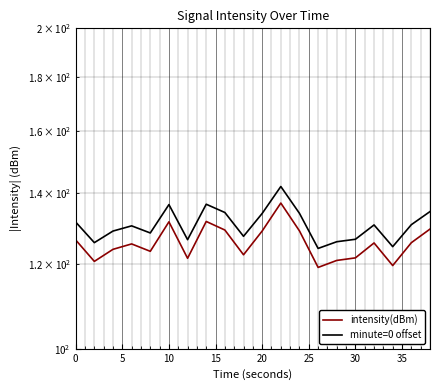

At how many categories does at least one series exceed 127?

14